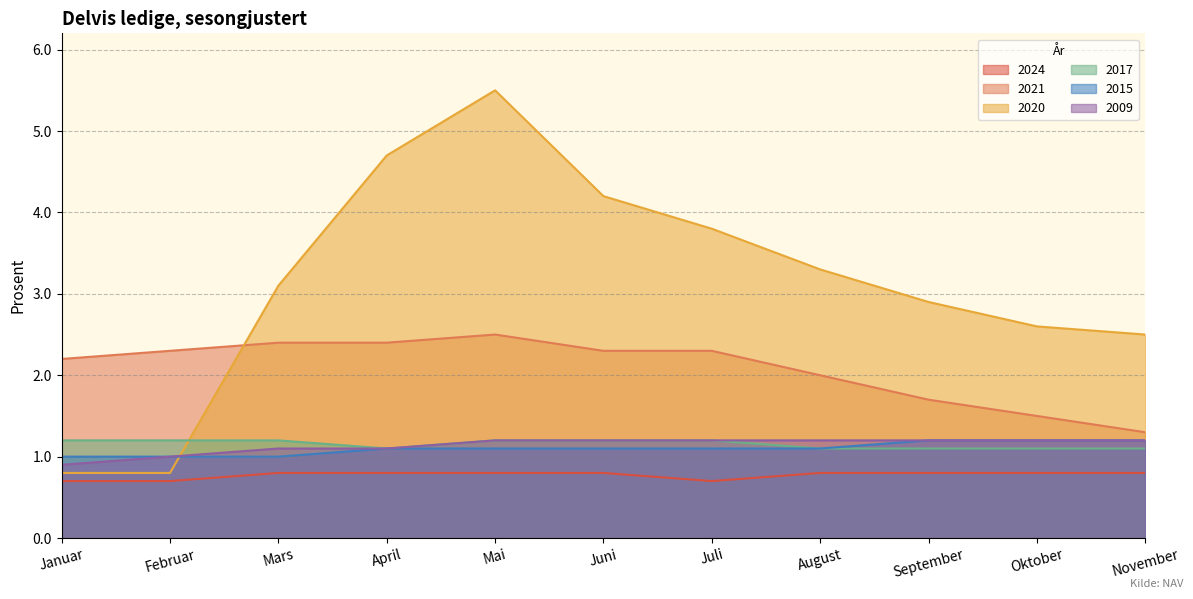

At how many categories does at least one series exceed 2?

11